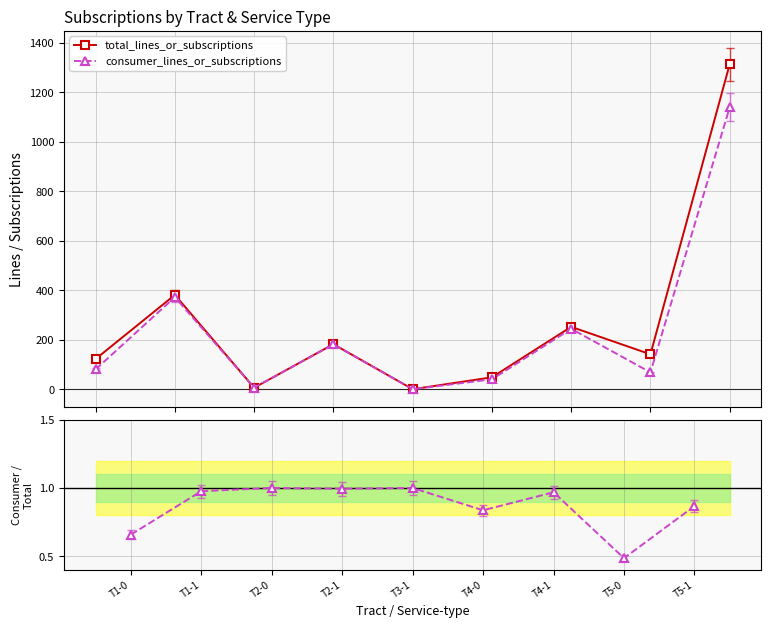

True or false: total_lines_or_subscriptions and consumer_lines_or_subscriptions intersect in this chart.

False